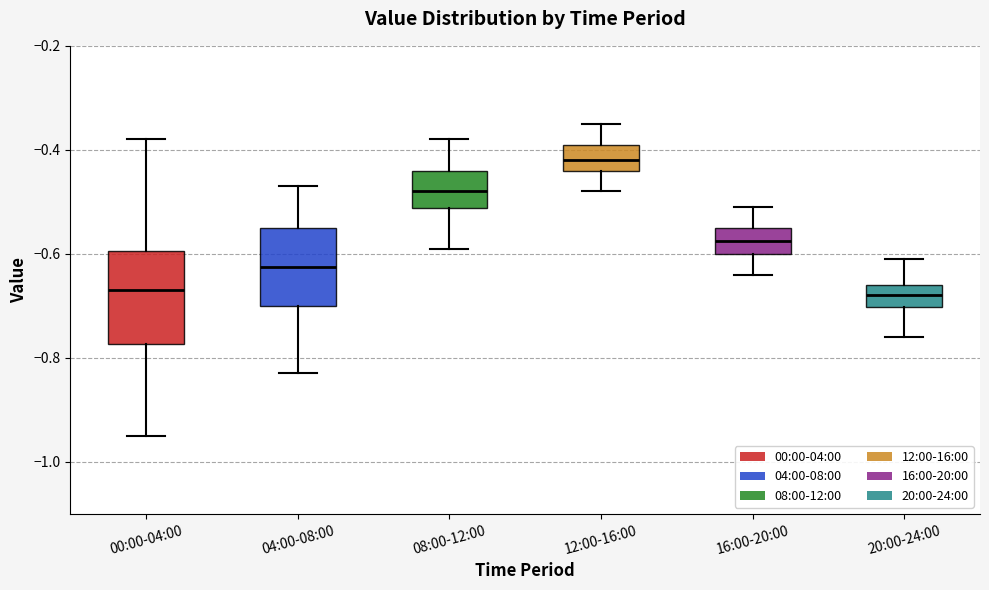

Which box is the tallest, from its lower edge to its upper edge?

00:00-04:00